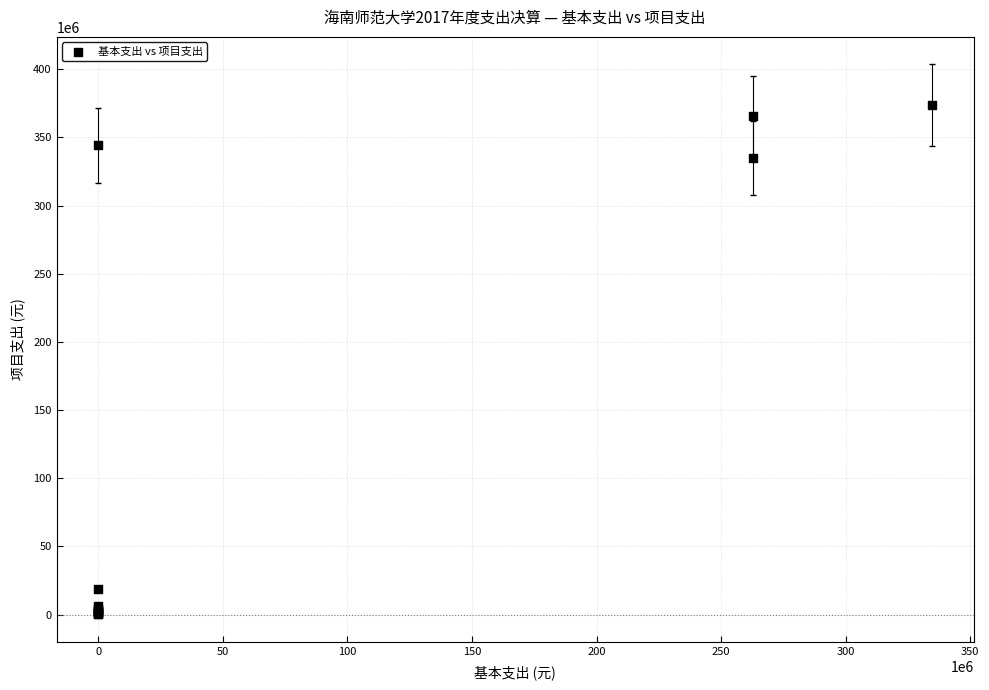

What Y value in the scatter plot is closest to 186868454?

334907963.0